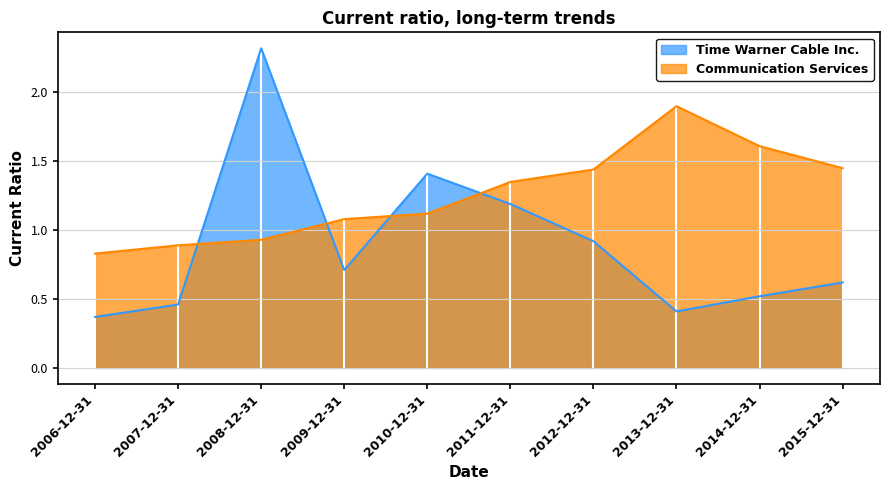

At which label does Communication Services first exceed 1?

2009-12-31